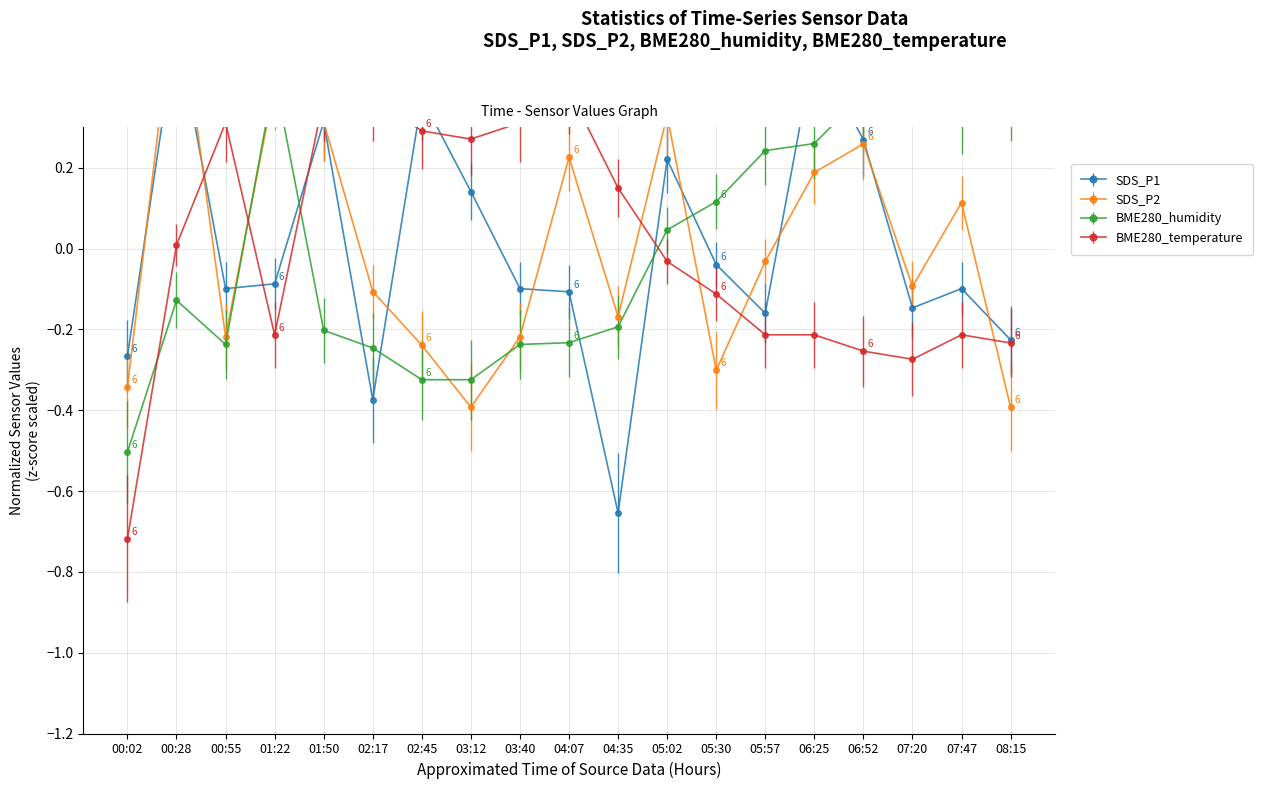

How many lines are shown in the chart?

4